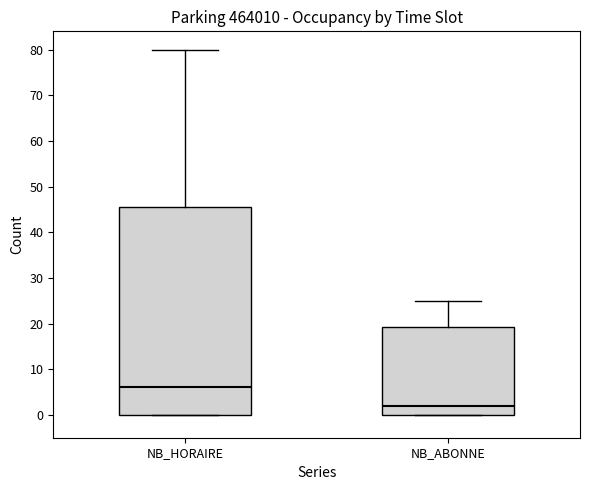

Which box has the highest median line?

NB_HORAIRE